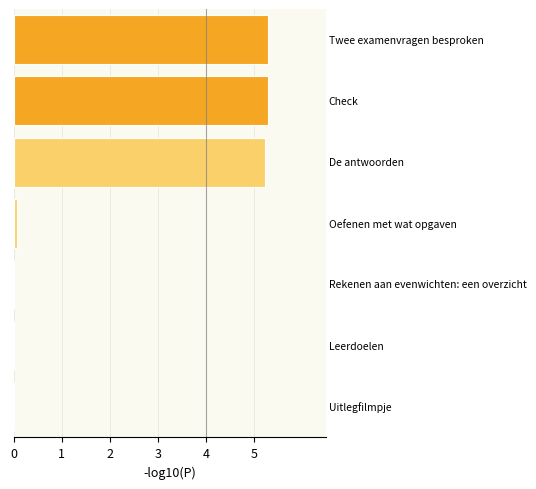

What is the maximum value shown in the chart?

5.3